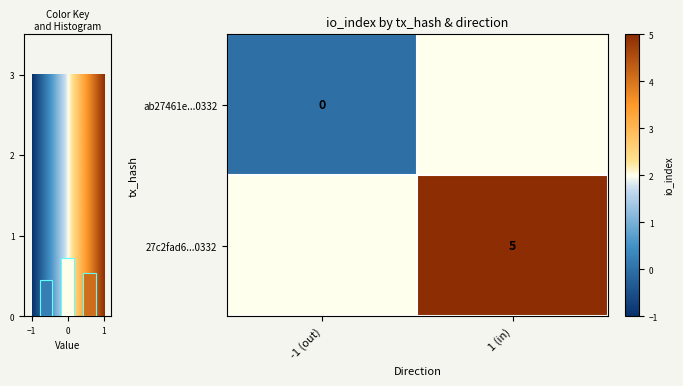

Is it true that 27c2fad6...0332 equals 5 at 1 (in)?

True